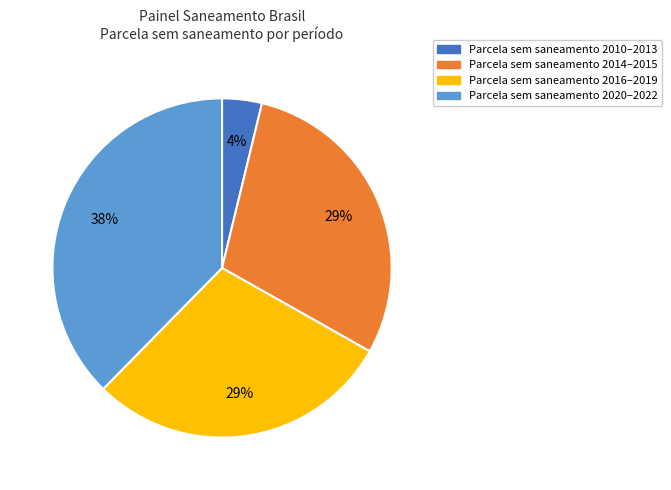

Between Parcela sem saneamento 2020–2022 and Parcela sem saneamento 2014–2015, which is larger?

Parcela sem saneamento 2020–2022